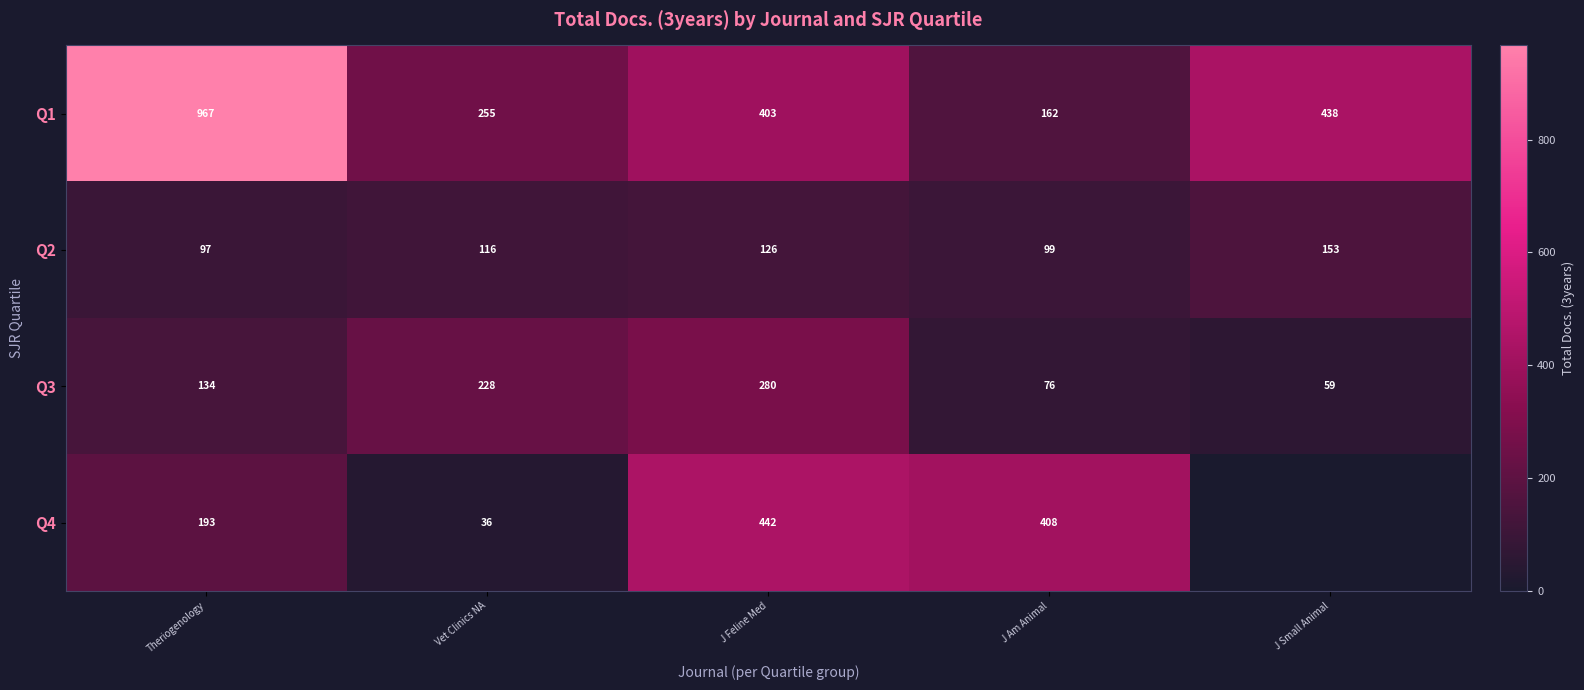

List the labels in order of Q3 value, largest first.

J Feline Med, Vet Clinics NA, Theriogenology, J Am Animal, J Small Animal